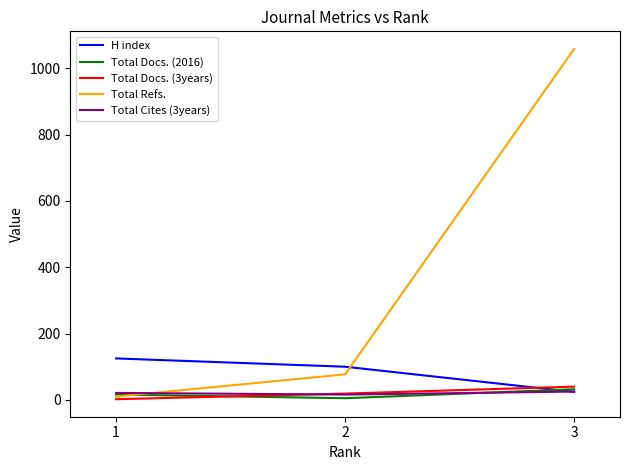

Does the chart display data point markers on the line(s)?

No